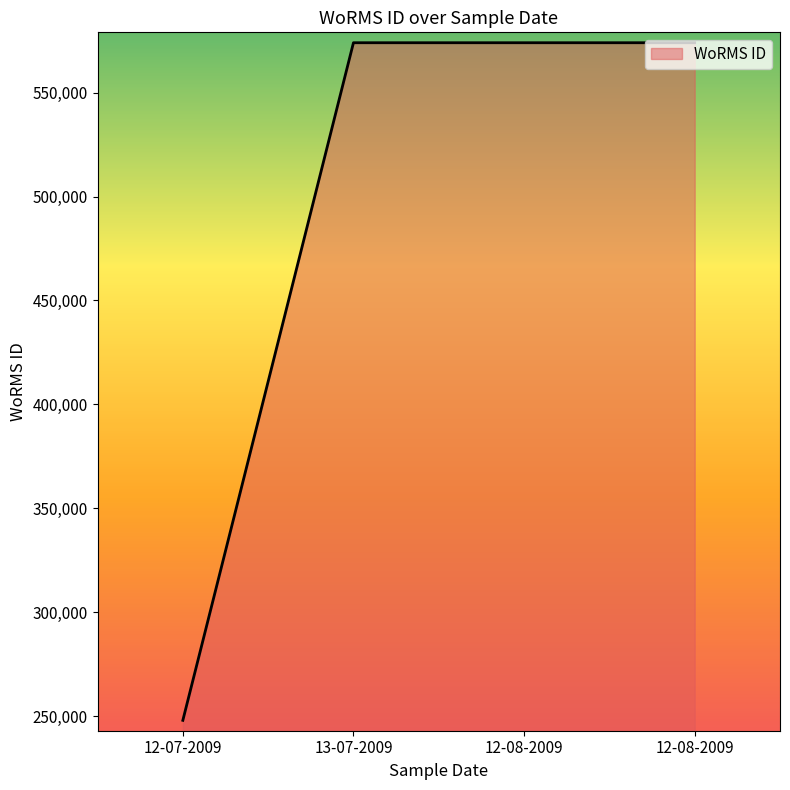

Count the number of data series in this chart.

1